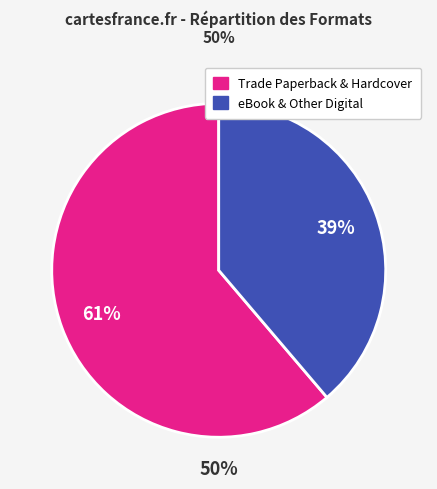

Does any single category account for the majority?

Yes